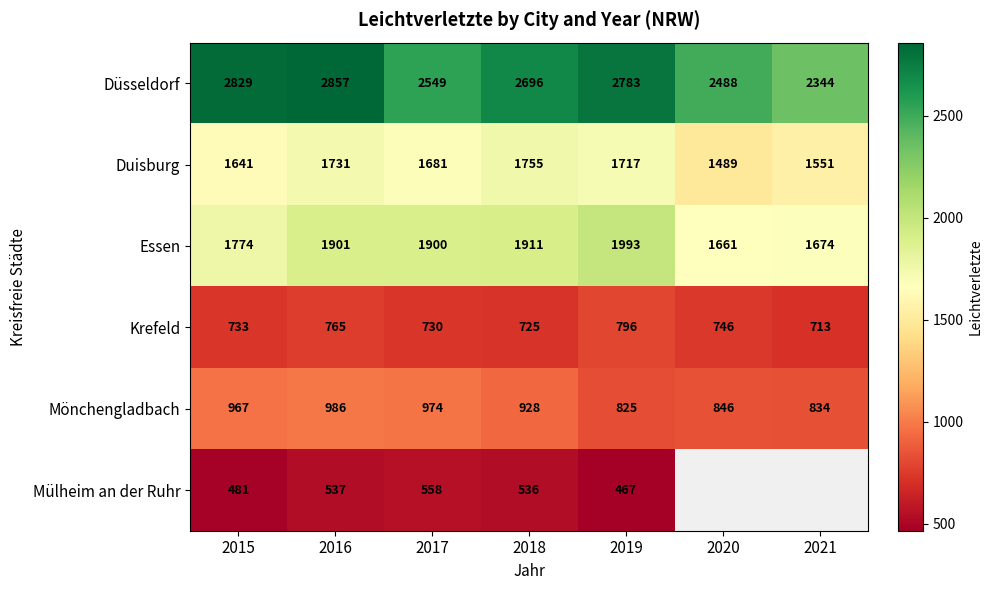

What is the difference between the maximum and minimum values in the Mönchengladbach series?

161